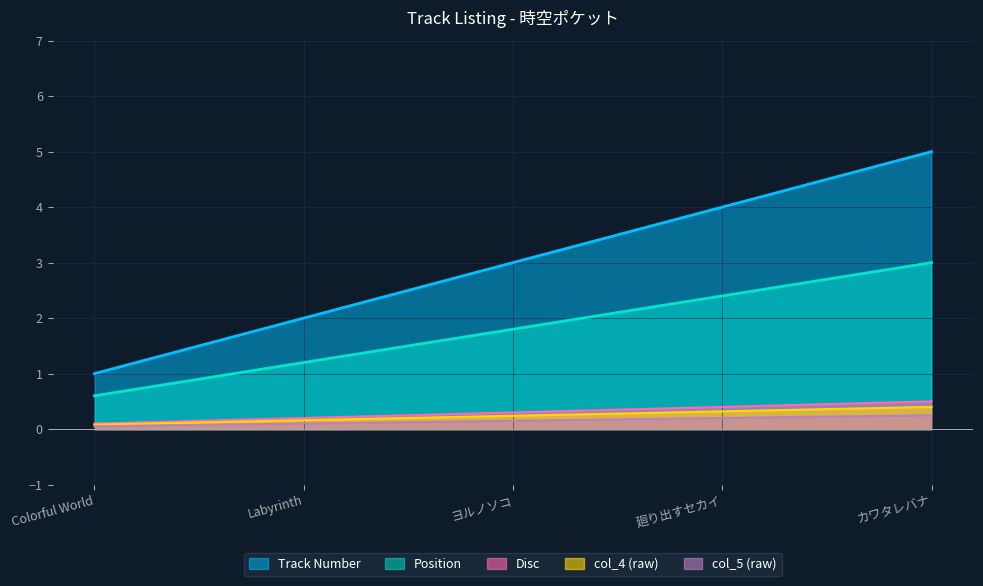

True or false: Position and Track Number intersect in this chart.

False